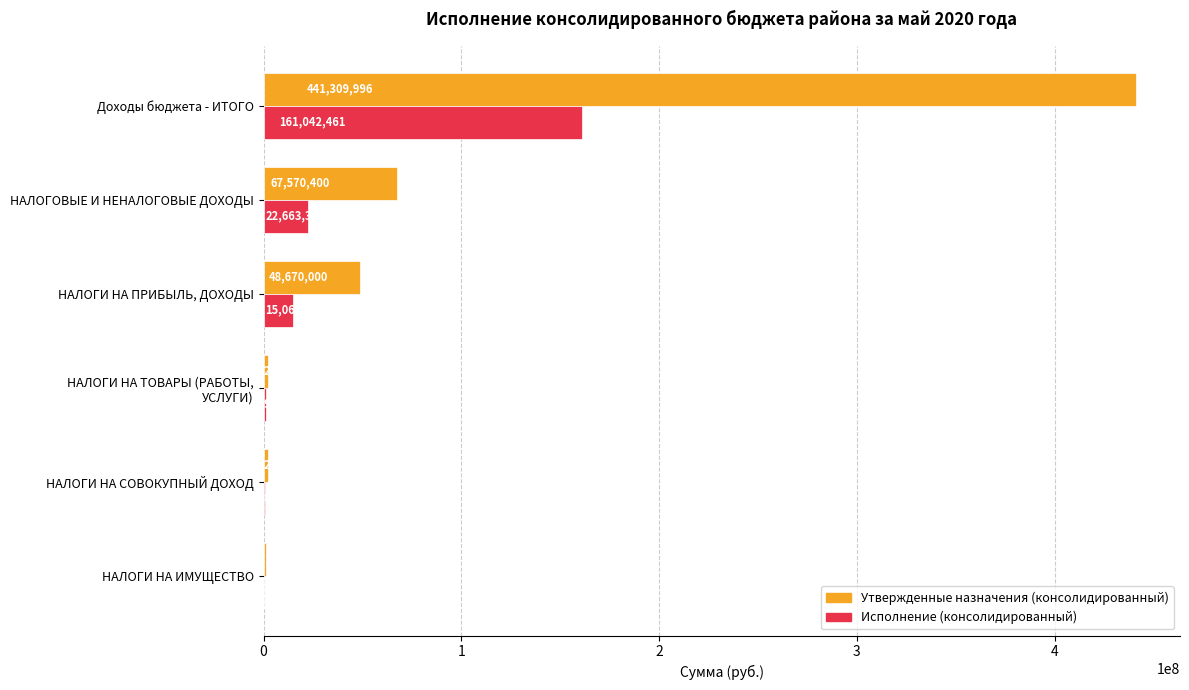

What is the sum of the Утвержденные назначения (консолидированный) values at НАЛОГОВЫЕ И НЕНАЛОГОВЫЕ ДОХОДЫ and НАЛОГИ НА ИМУЩЕСТВО?

68809400.0